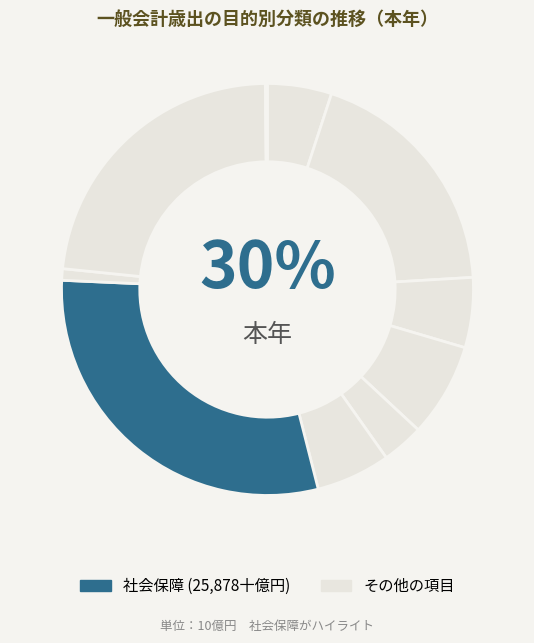

Is there any slice that represents more than half of the pie?

No